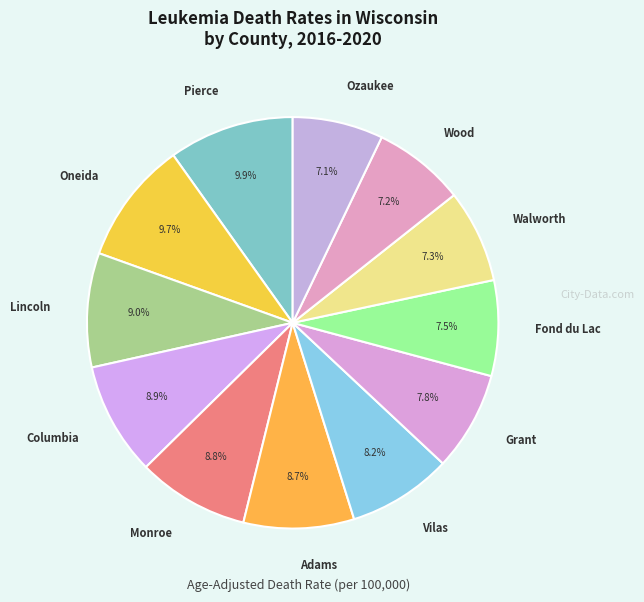

How much of the chart is everything except Fond du Lac?

92.5%